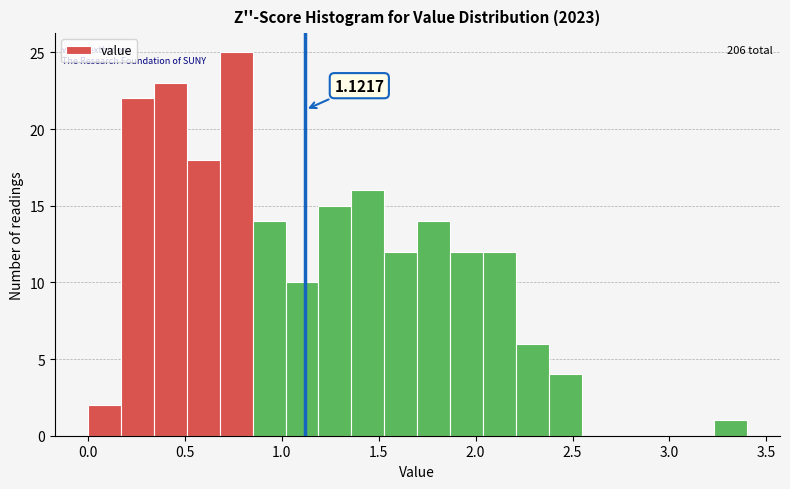

Read against the x-axis, roughly where is the centre of the tallest bar?

0.75